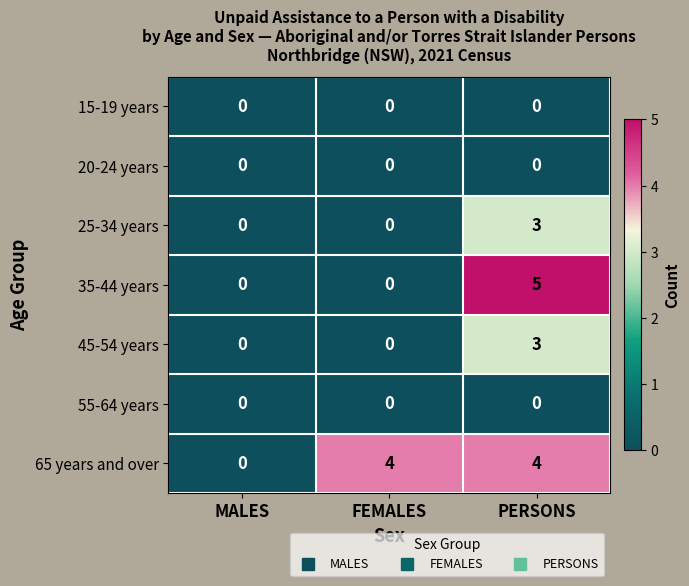

Which series has the largest range (max minus min)?

35-44 years